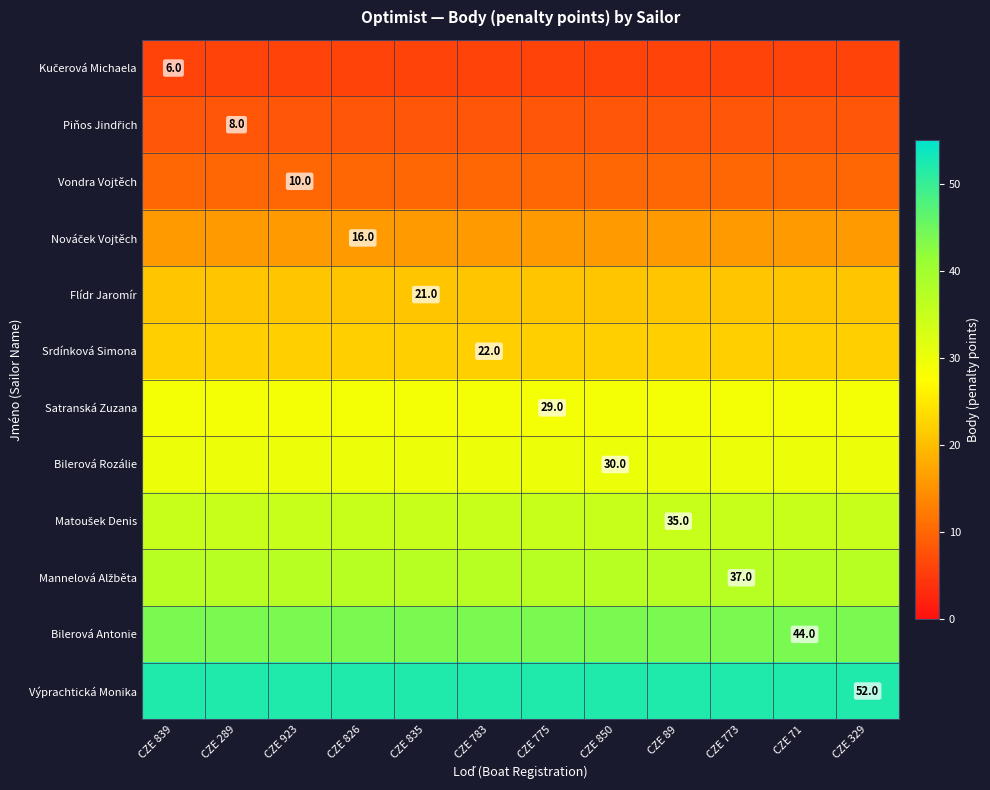

Count the number of categories in the chart.

12